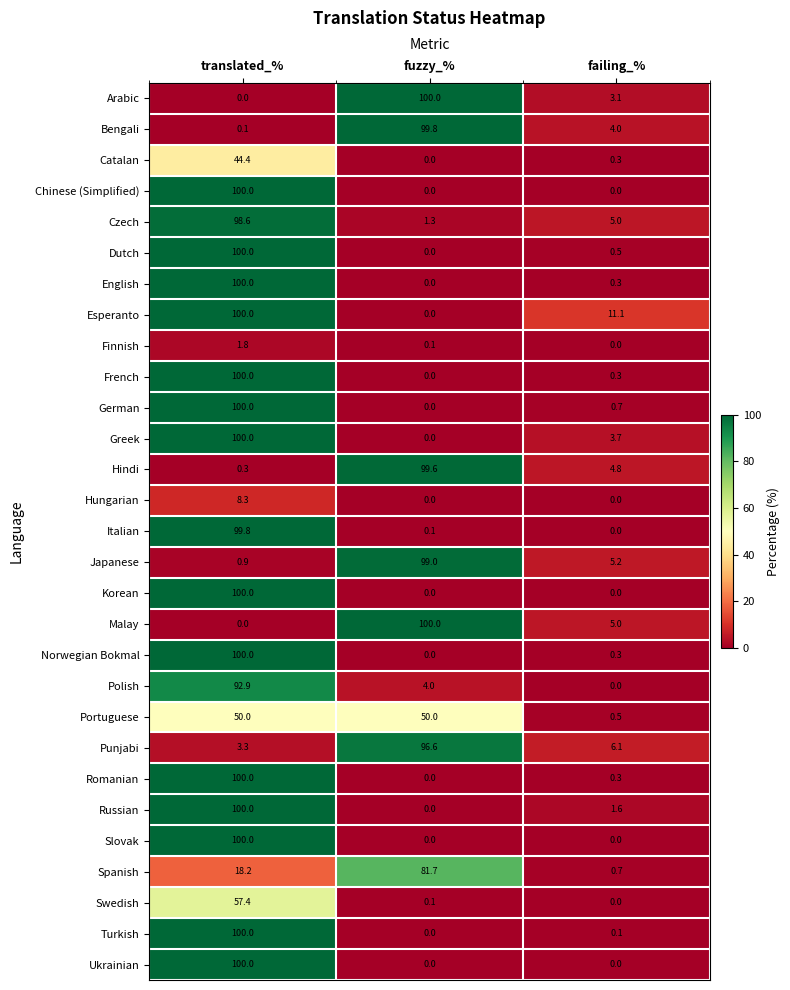

Count the number of data series in this chart.

29